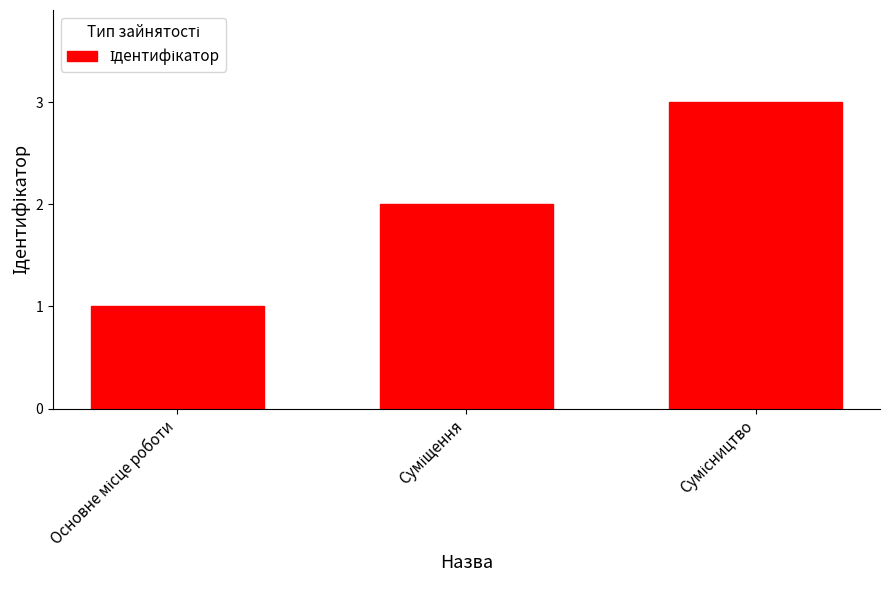

What is the sum of all values?

6